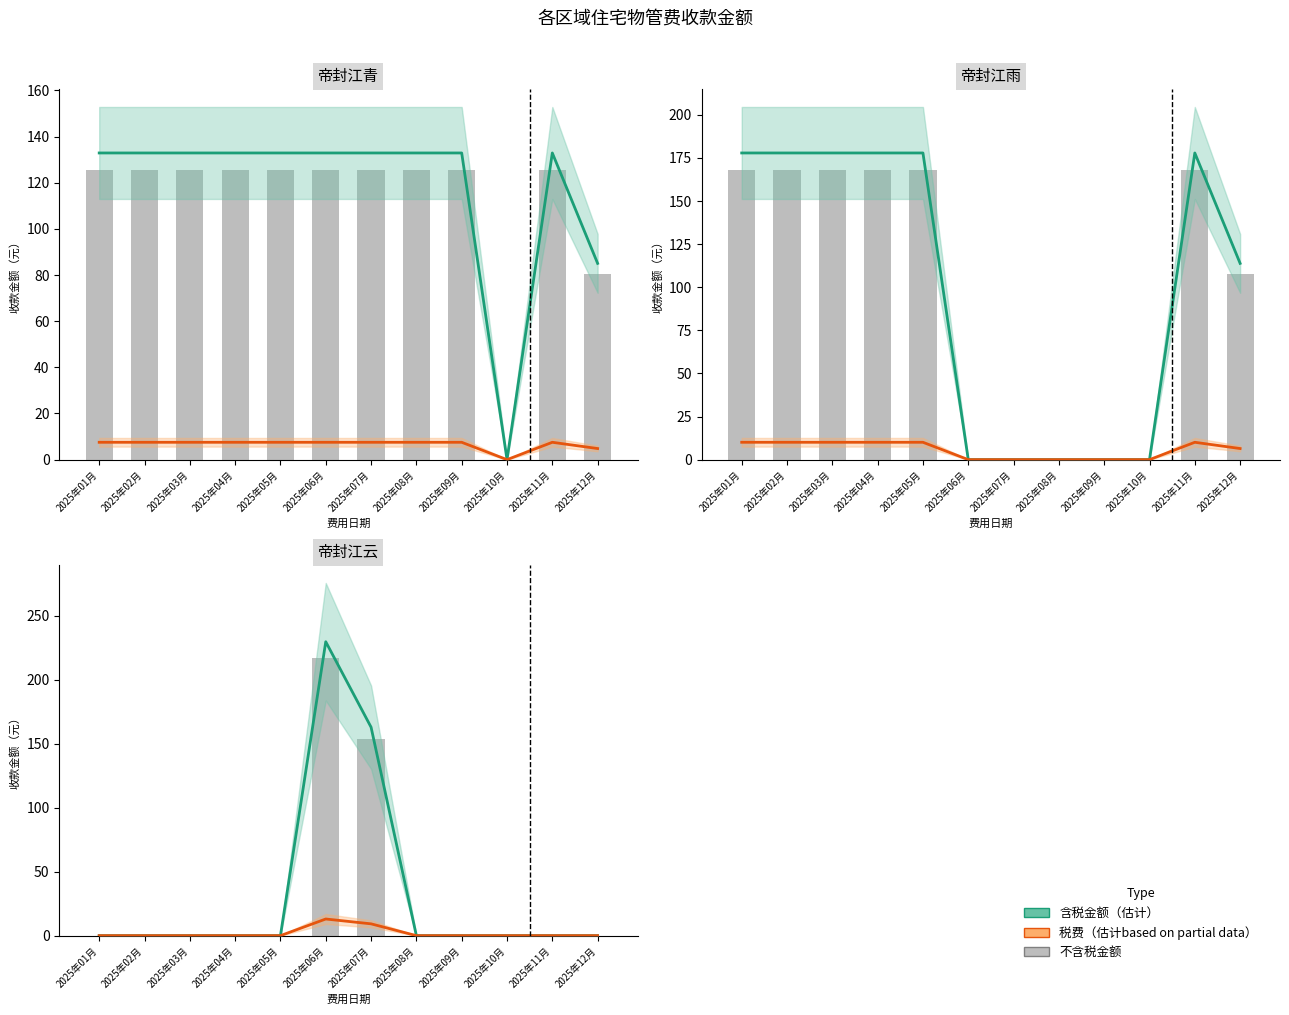

Is the value of 含税金额（估计） at 2025年12月 greater than the value of 税费（估计） at 2025年12月?

No